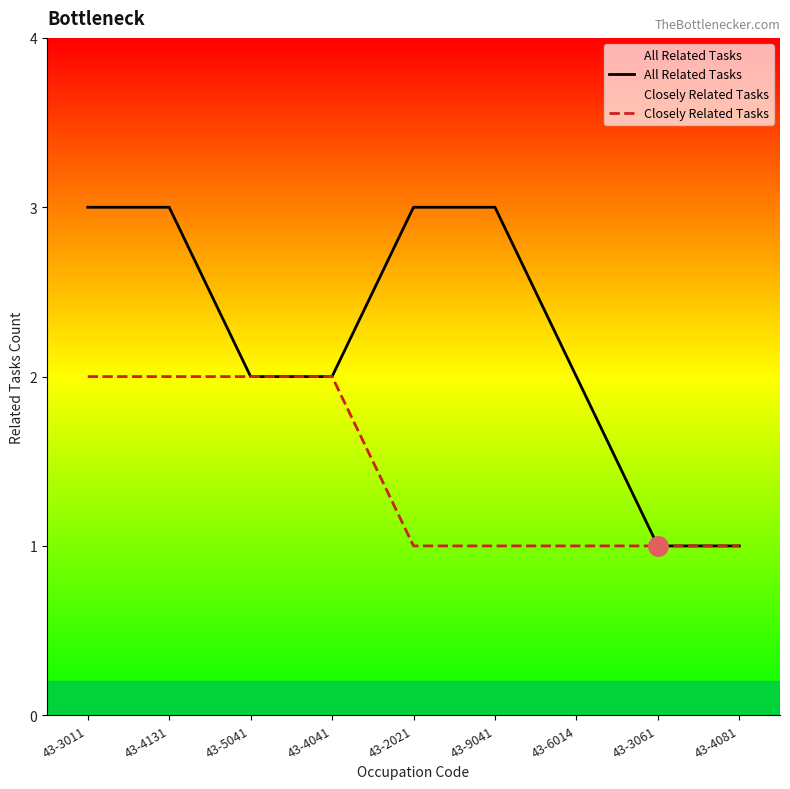

Is it true that All Related Tasks equals 2 at 43-5041?

True